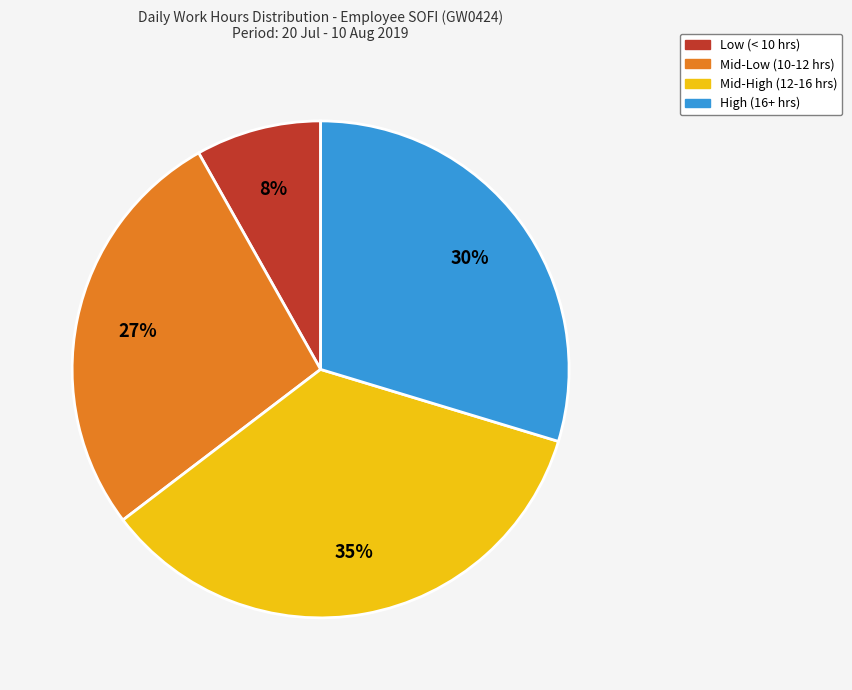

Do Low (< 10 hrs) and Mid-Low (10-12 hrs) together represent more than half of the pie?

No